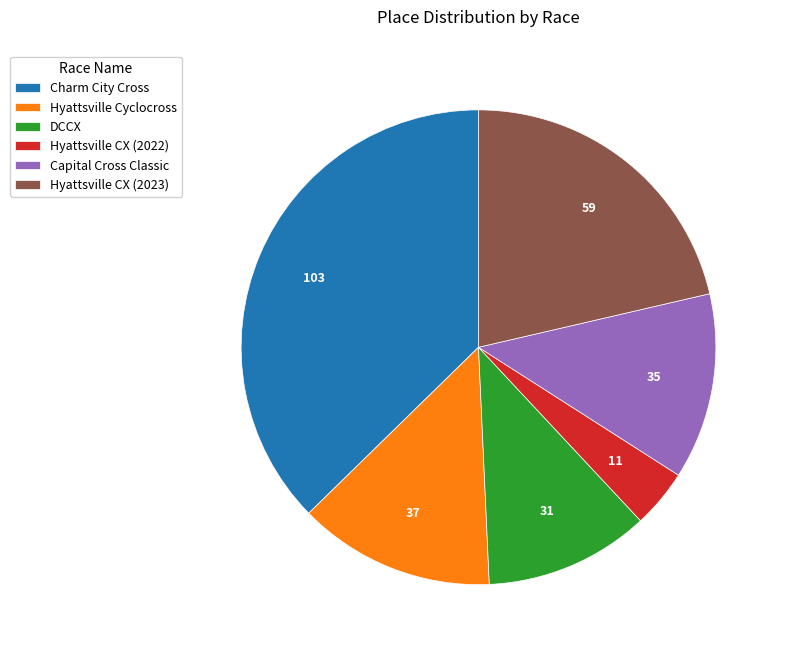

Does Charm City Cross account for over 50% of the chart?

No